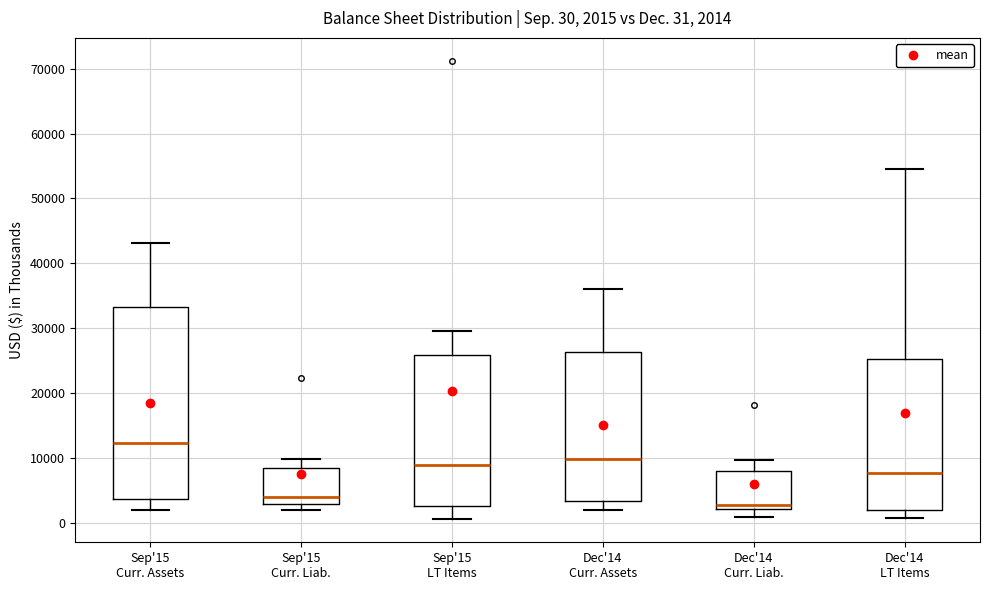

Which box's median line is the highest?

Sep'15 Curr. Assets